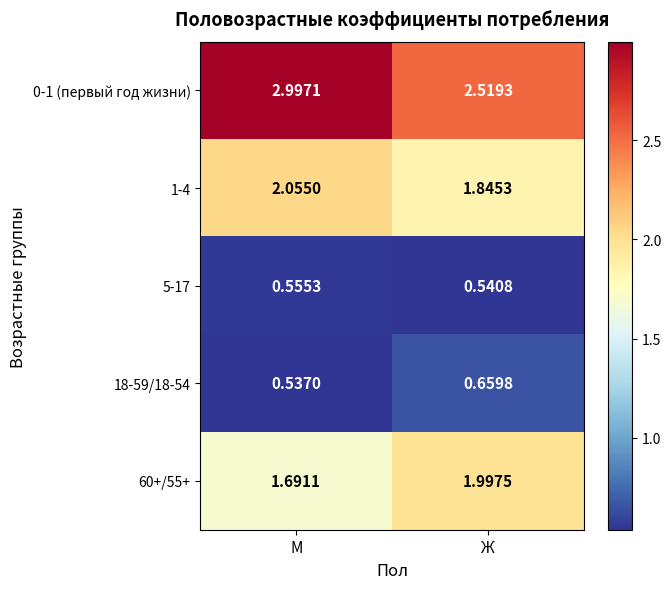

At which category is the sum across all series the highest?

М